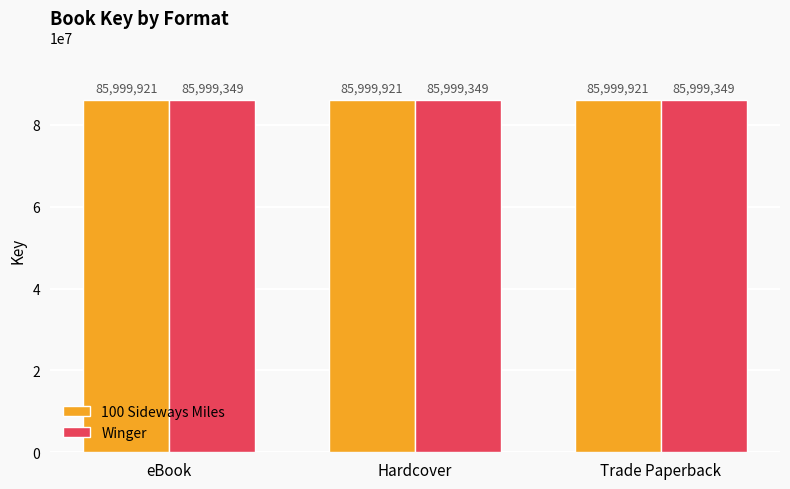

Count the number of data series in this chart.

2